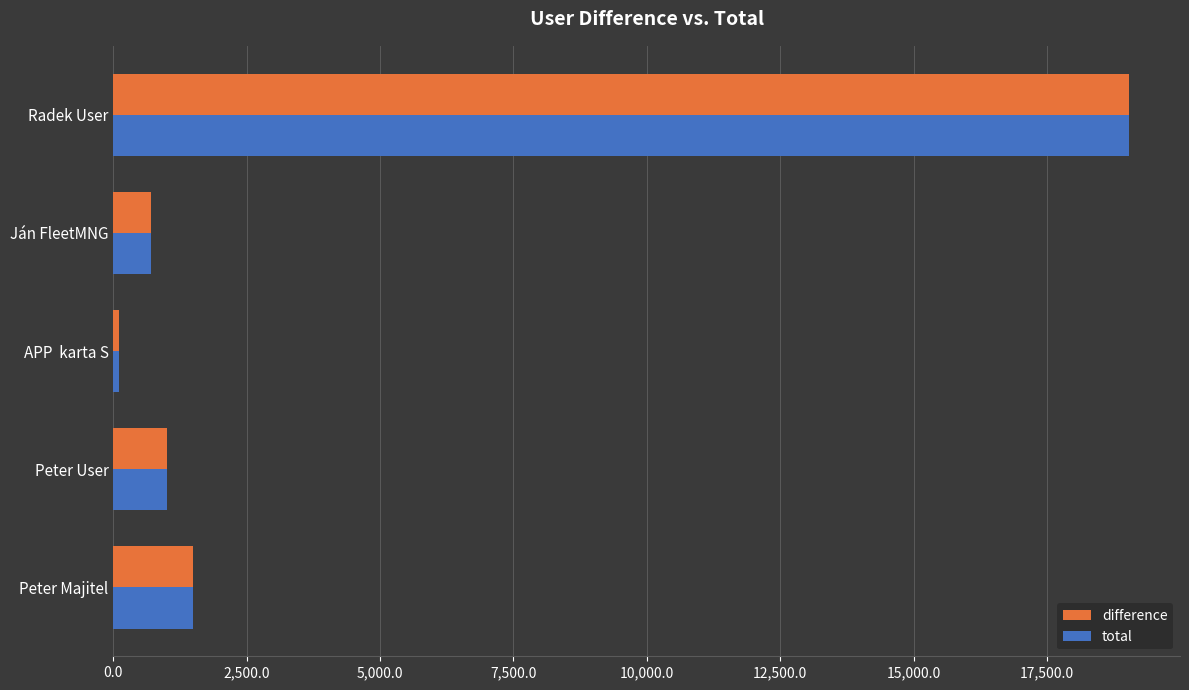

Is the value of difference at Radek User greater than the value of total at Peter User?

Yes